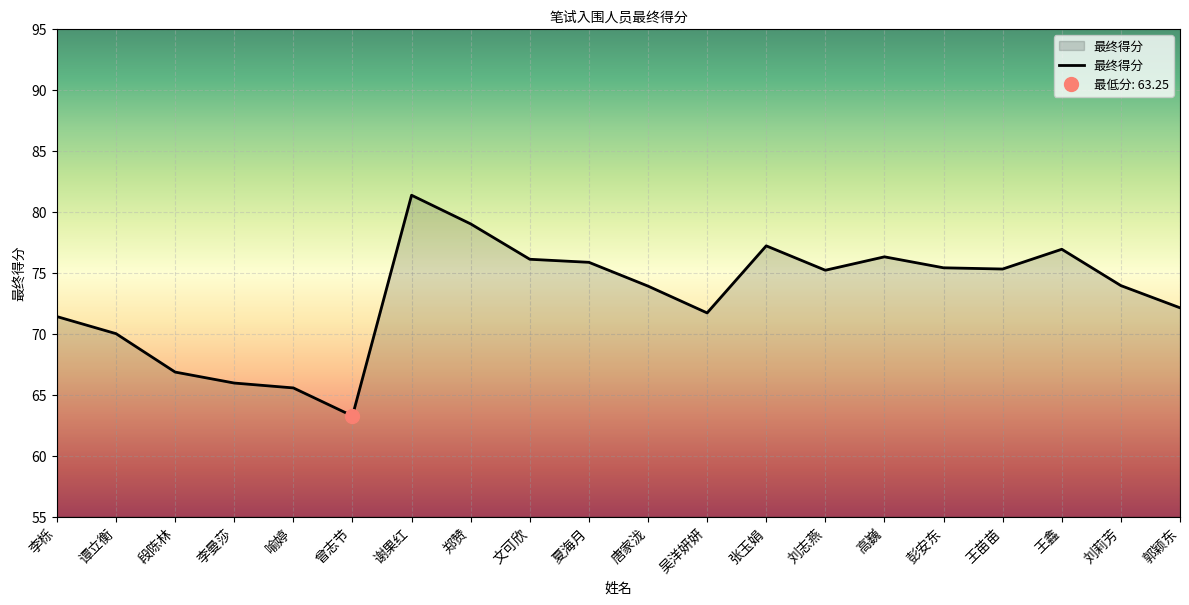

At which label is the value closest to 72?

郭颖东